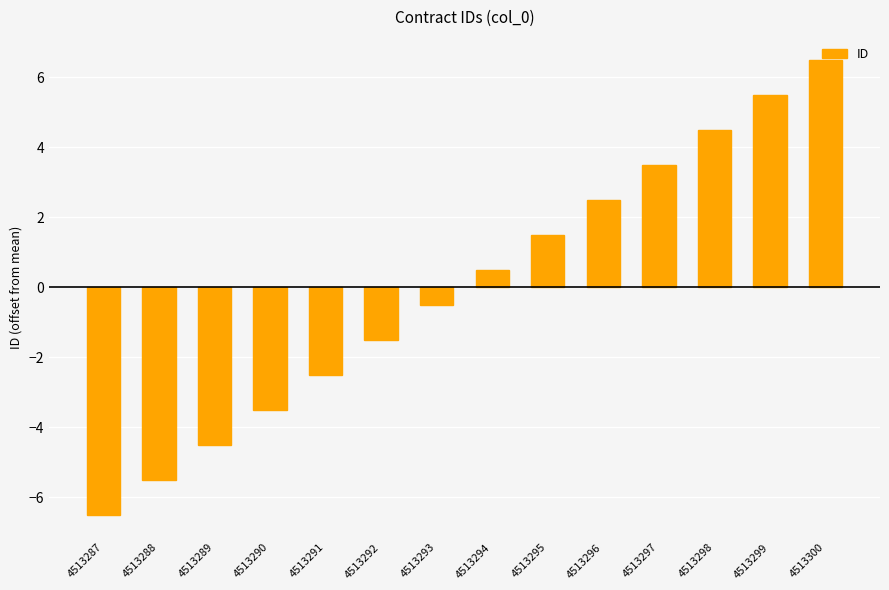

List the labels in order of value, smallest first.

4513287, 4513288, 4513289, 4513290, 4513291, 4513292, 4513293, 4513294, 4513295, 4513296, 4513297, 4513298, 4513299, 4513300